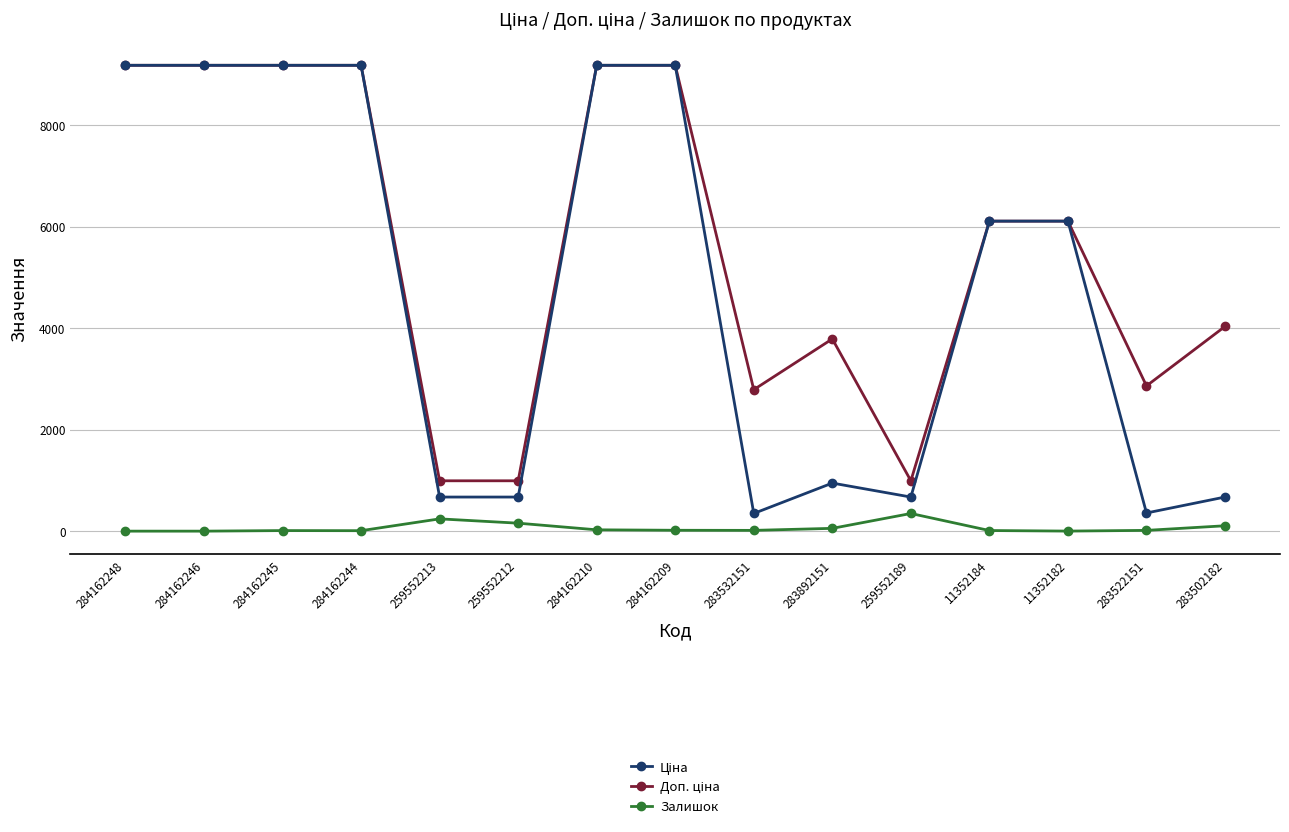

True or false: Залишок has a value of 17.0 at 284162209.

True